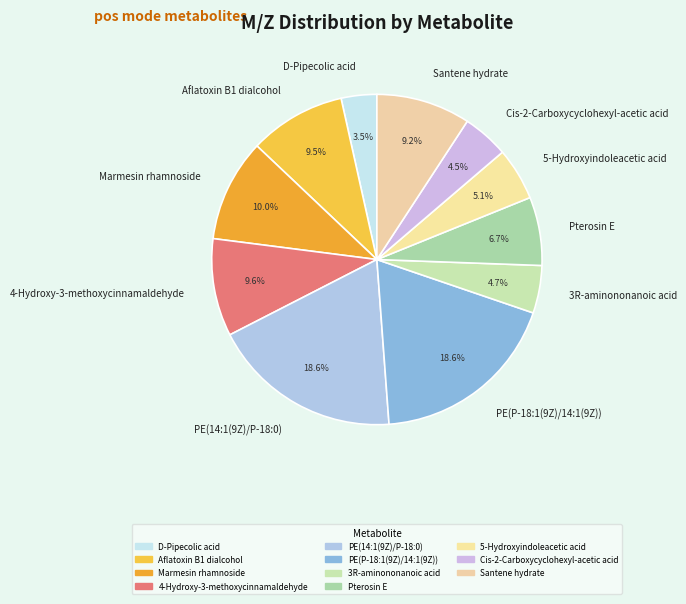

To the nearest percent, what percentage of the pie is Pterosin E?

7%